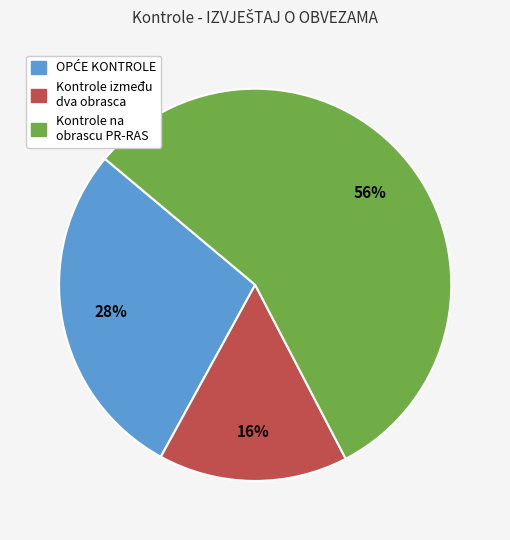

Is there a majority slice in this chart?

Yes